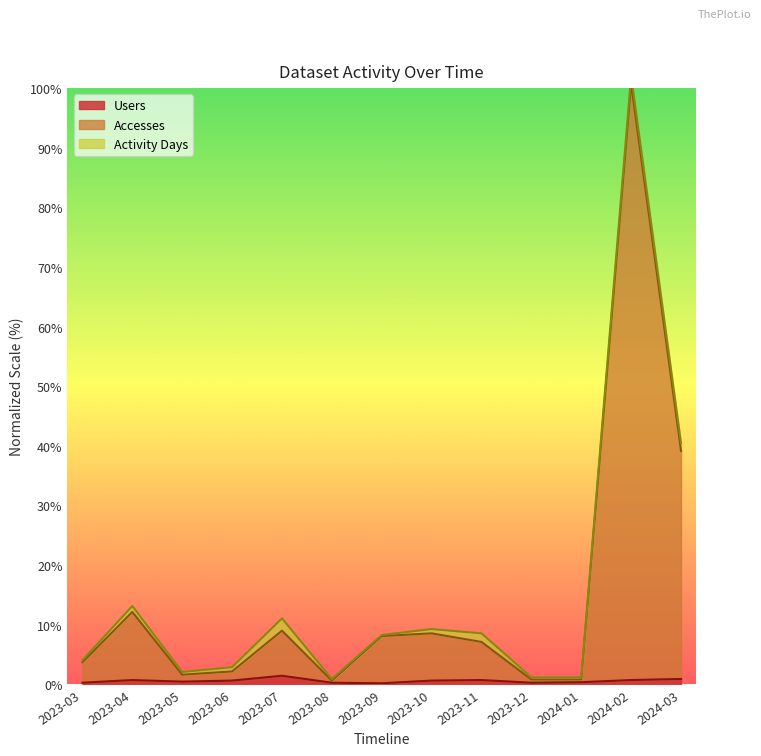

What is the minimum value shown in the chart?

0.2